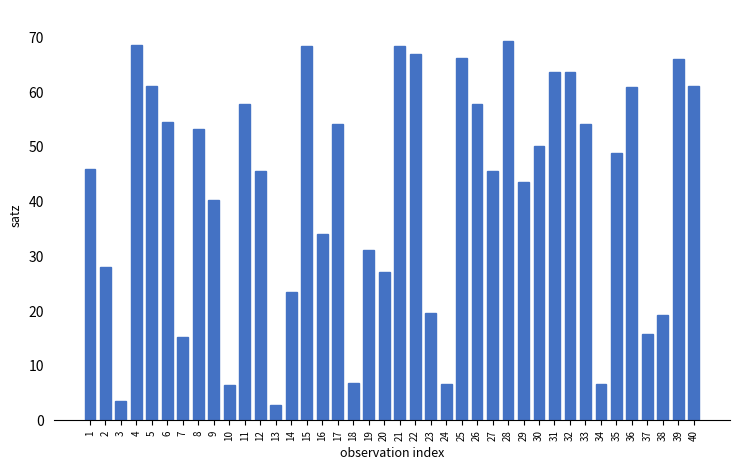

Which label corresponds to the largest value in the chart?

28